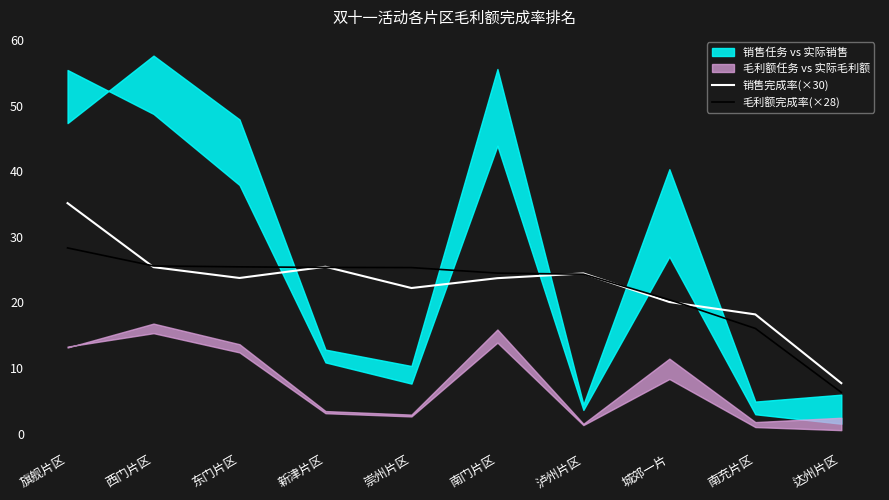

Is it true that 毛利额完成率(×28) equals 24.3 at 泸州片区?

True